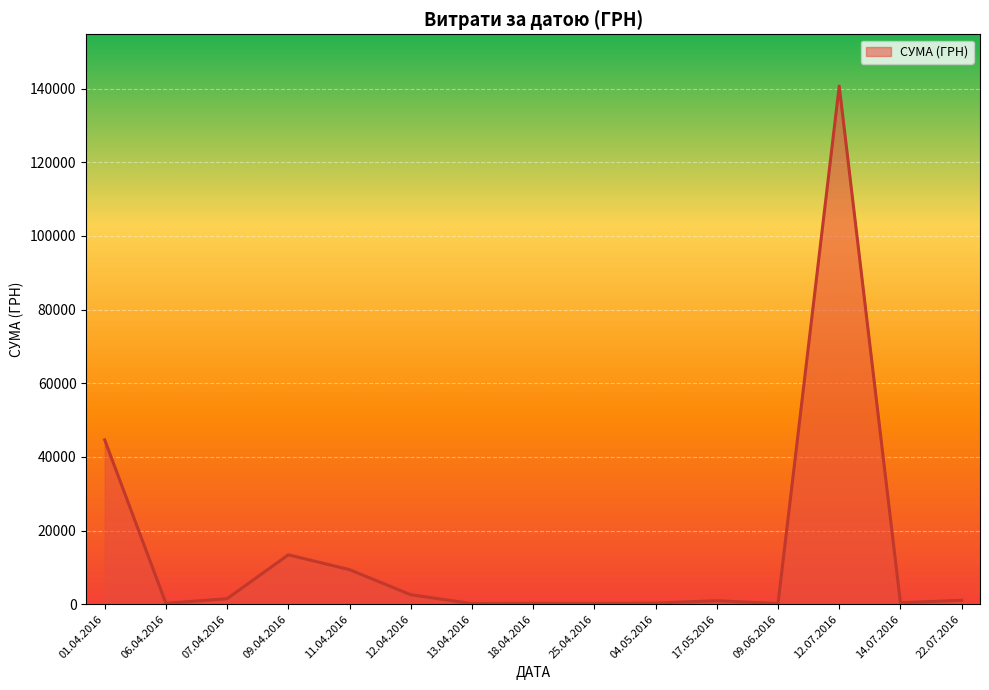

What is the difference between the values at 11.04.2016 and 09.04.2016?

4032.2